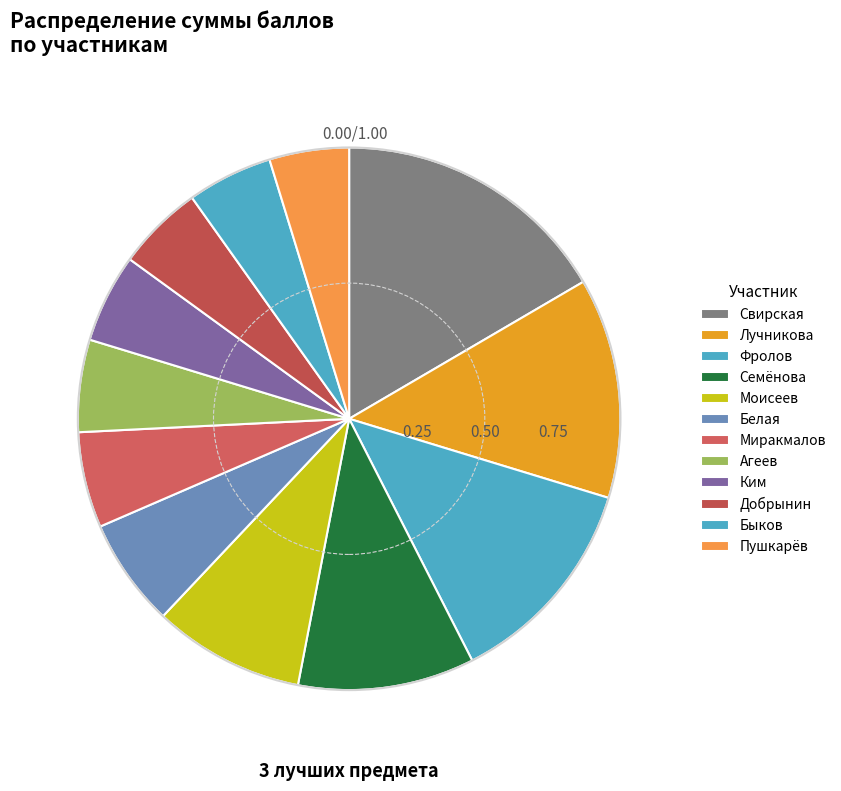

How many slices are in this pie chart?

12